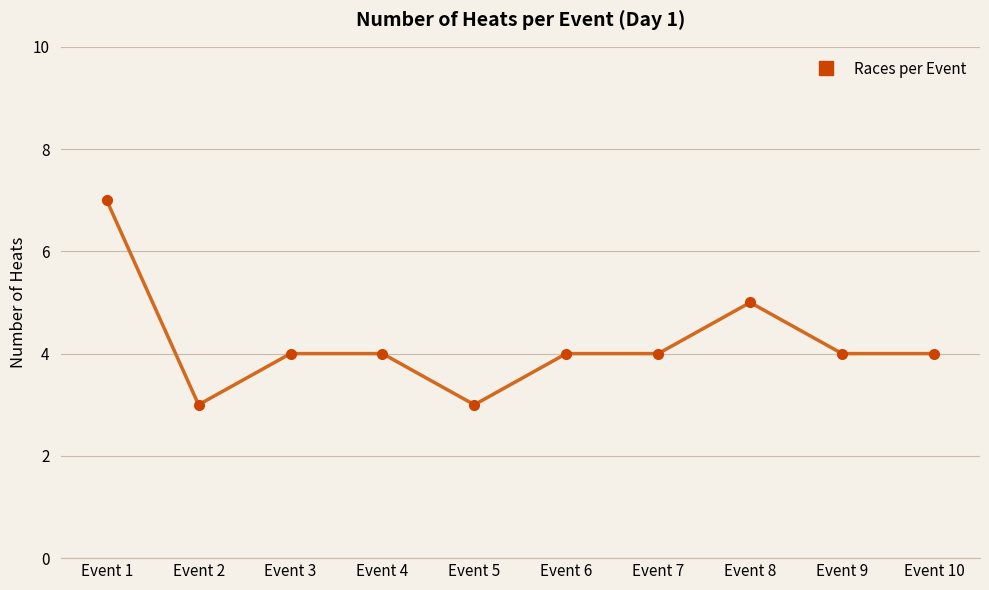

What is the value of the 9th point from the left?

4